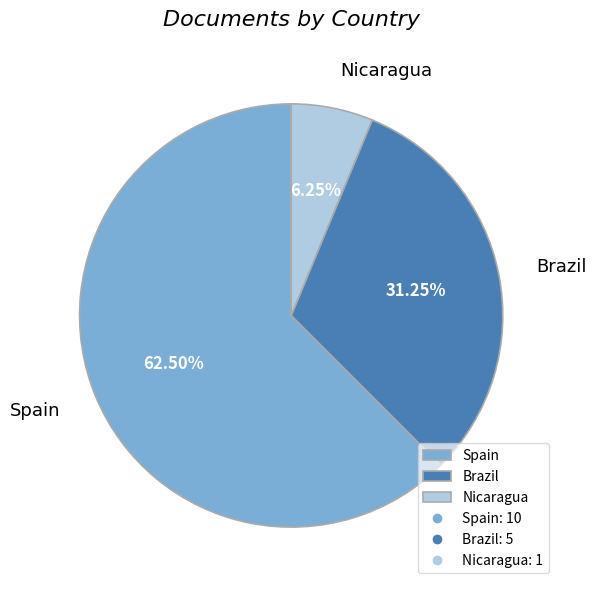

Does Brazil represent more than half of the total?

No